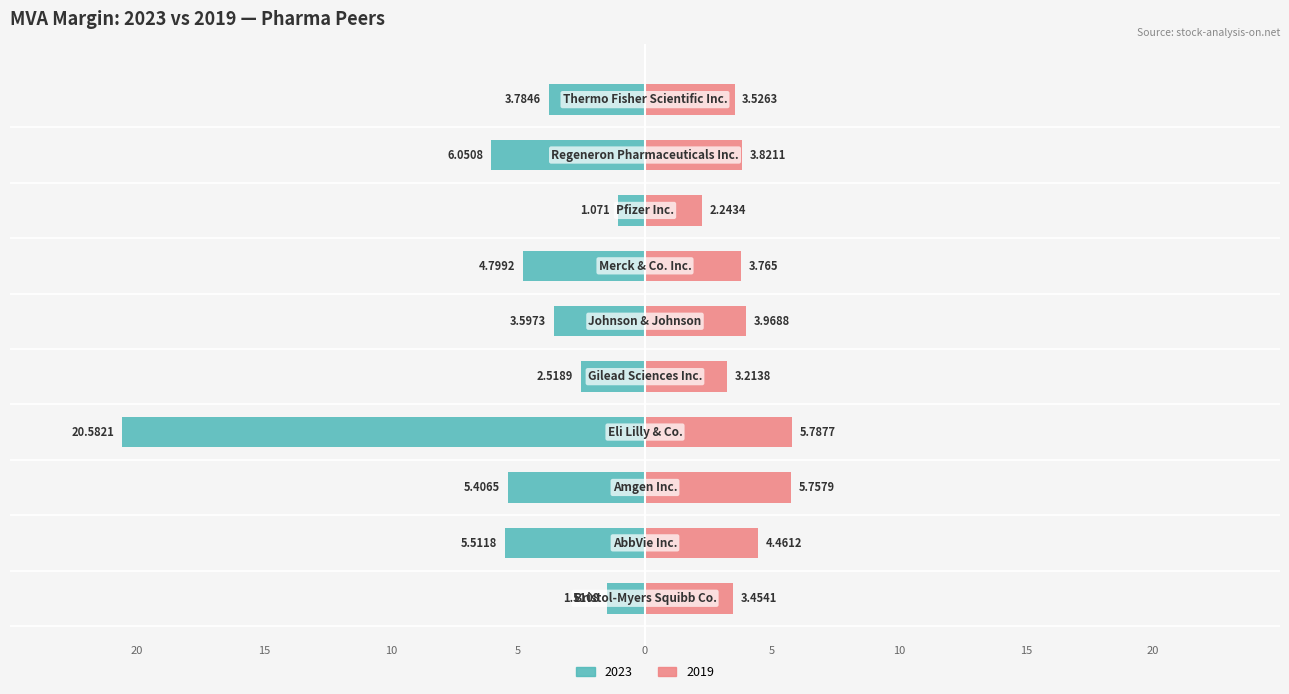

Reading left to right, transcribe all the data shown in this chart.

2023: Bristol-Myers Squibb Co.=-1.5	AbbVie Inc.=-5.5	Amgen Inc.=-5.4	Eli Lilly & Co.=-20.6	Gilead Sciences Inc.=-2.5	Johnson & Johnson=-3.6	Merck & Co. Inc.=-4.8	Pfizer Inc.=-1.1	Regeneron Pharmaceuticals Inc.=-6.1	Thermo Fisher Scientific Inc.=-3.8
2019: Bristol-Myers Squibb Co.=3.5	AbbVie Inc.=4.5	Amgen Inc.=5.8	Eli Lilly & Co.=5.8	Gilead Sciences Inc.=3.2	Johnson & Johnson=4.0	Merck & Co. Inc.=3.8	Pfizer Inc.=2.2	Regeneron Pharmaceuticals Inc.=3.8	Thermo Fisher Scientific Inc.=3.5